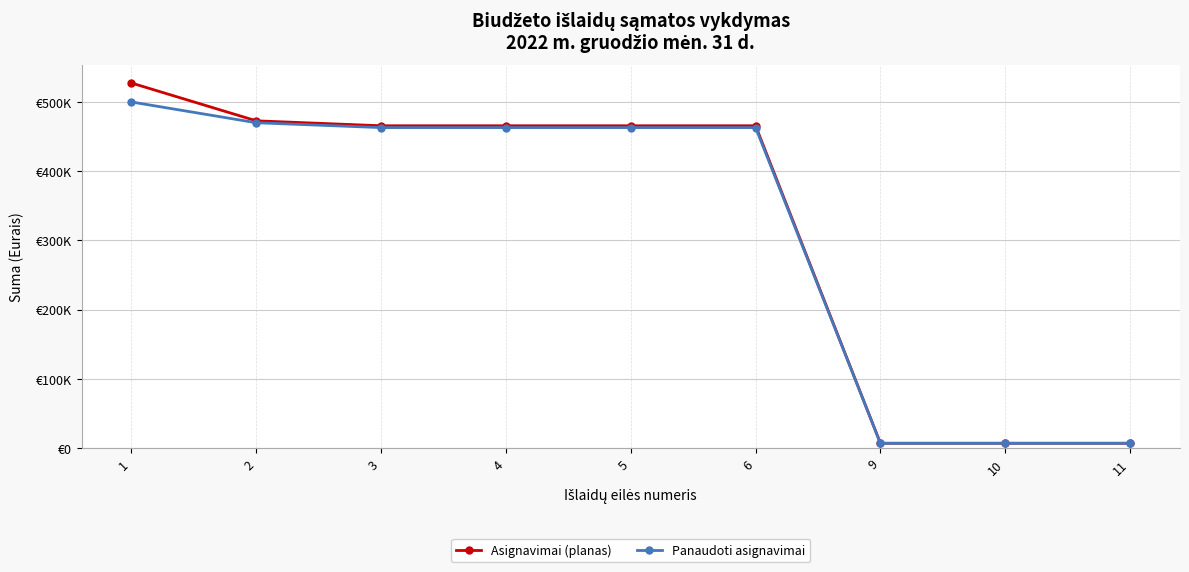

Does the chart have visible grid lines?

Yes